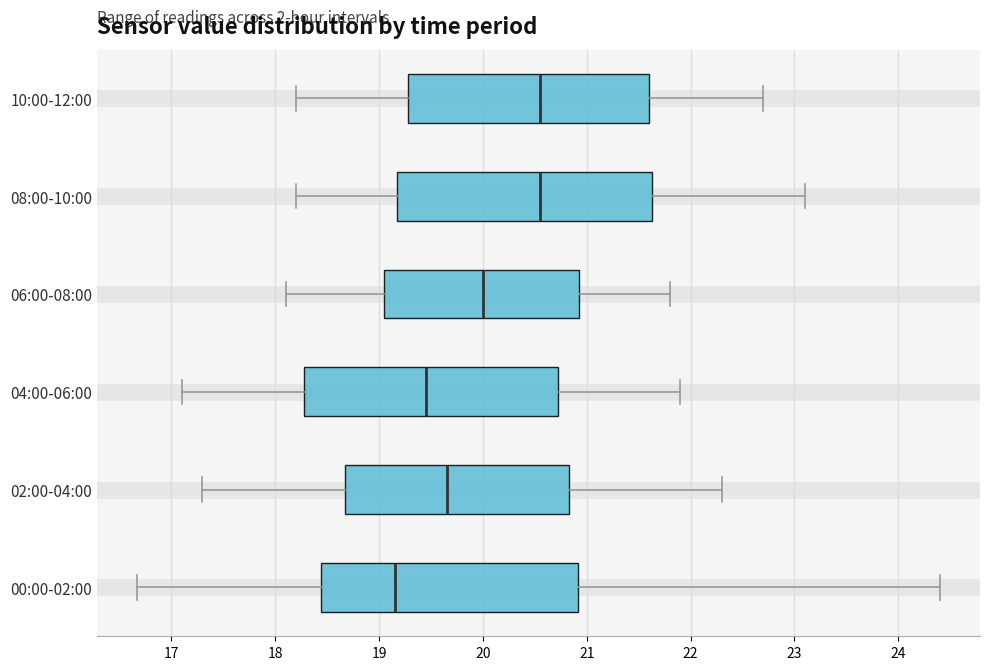

Where does the right whisker of the box for 08:00-10:00 end on the x-axis? The values are not printed on the chart, so give them approximately, as read against the axis.

23.1